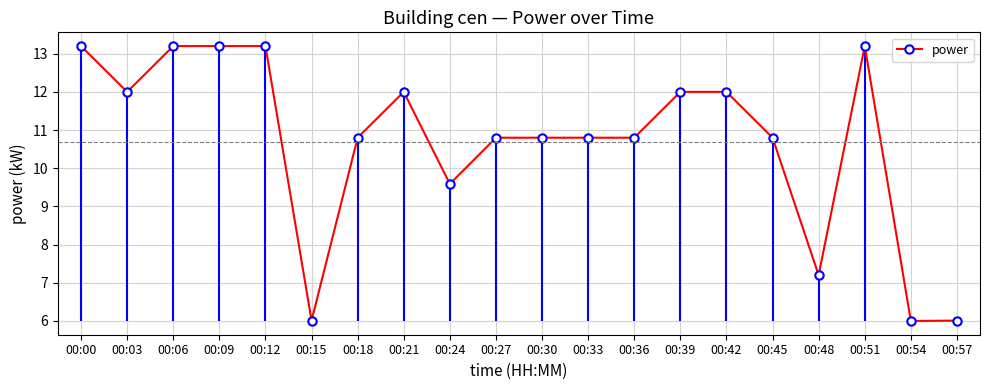

What is the value of the 5th point from the left?

13.2